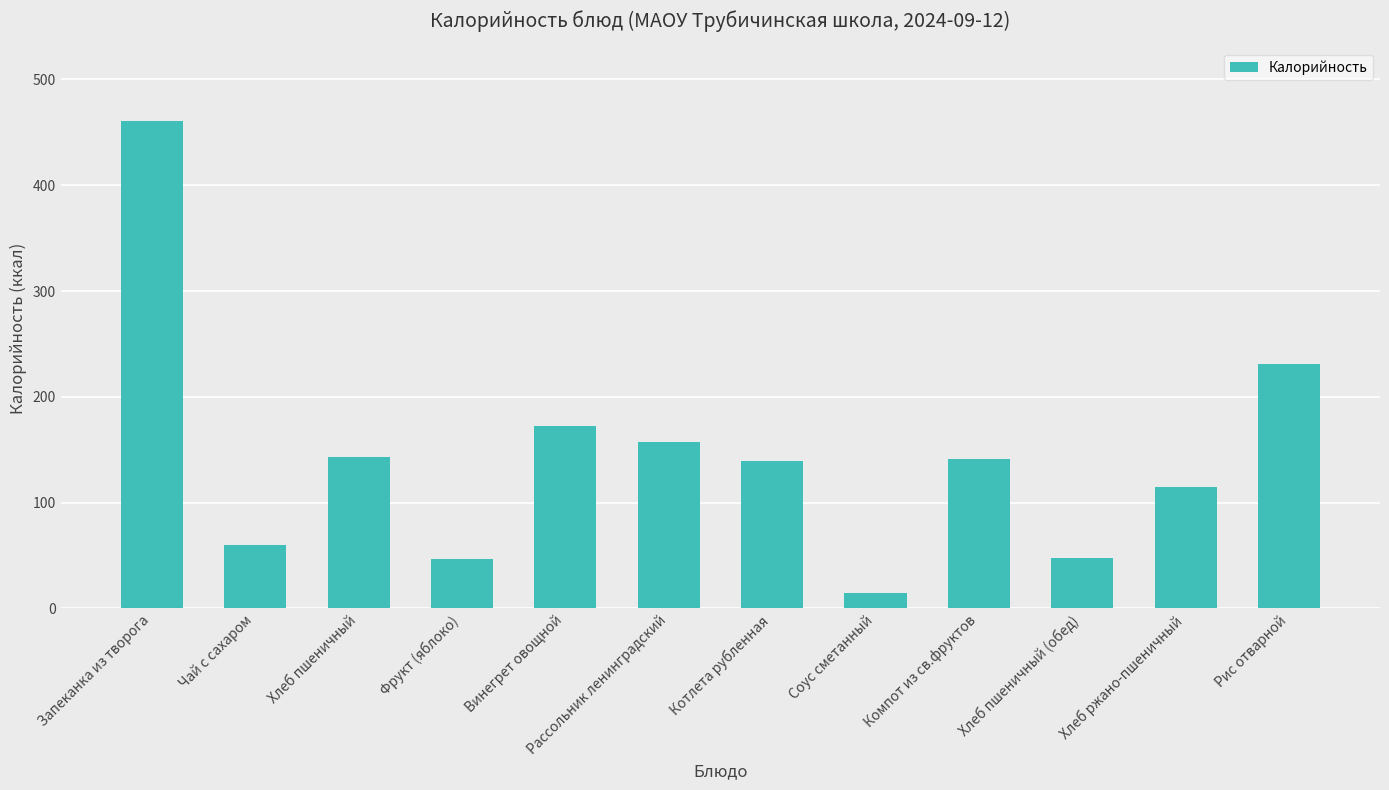

True or false: the data shows 756.9 at Запеканка из творога.

False